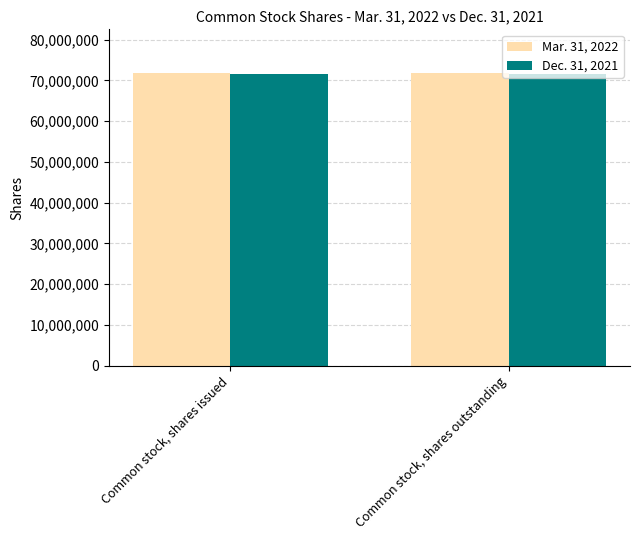

What position from the left is Common stock, shares outstanding?

2